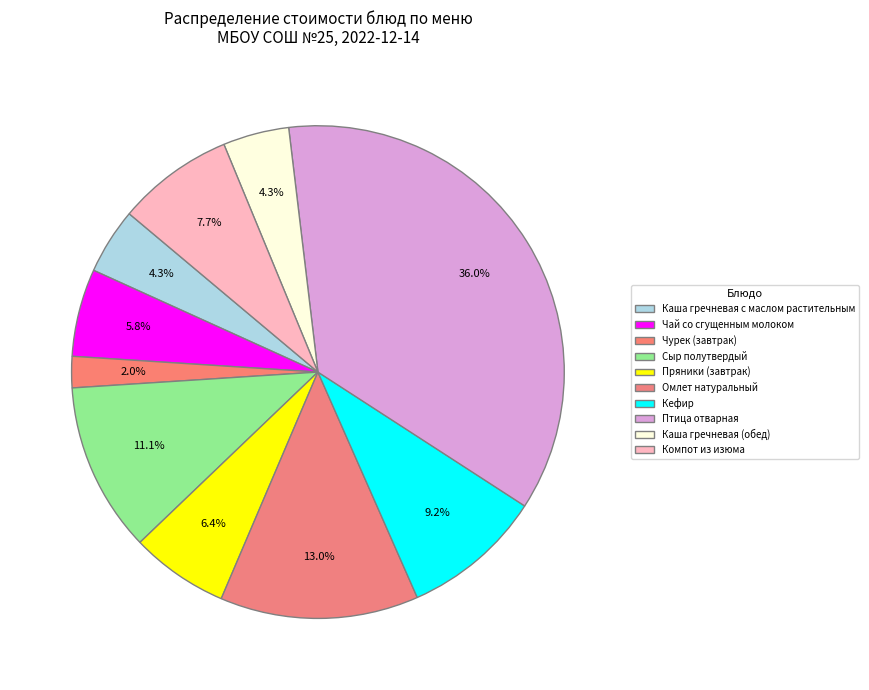

How many slices are in this pie chart?

10